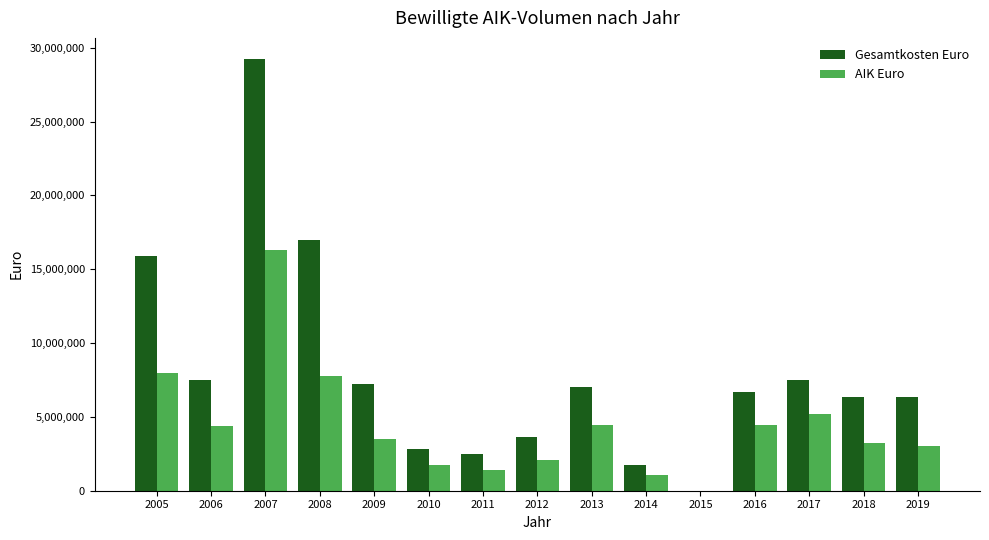

Which series has the largest total across all categories?

Gesamtkosten Euro